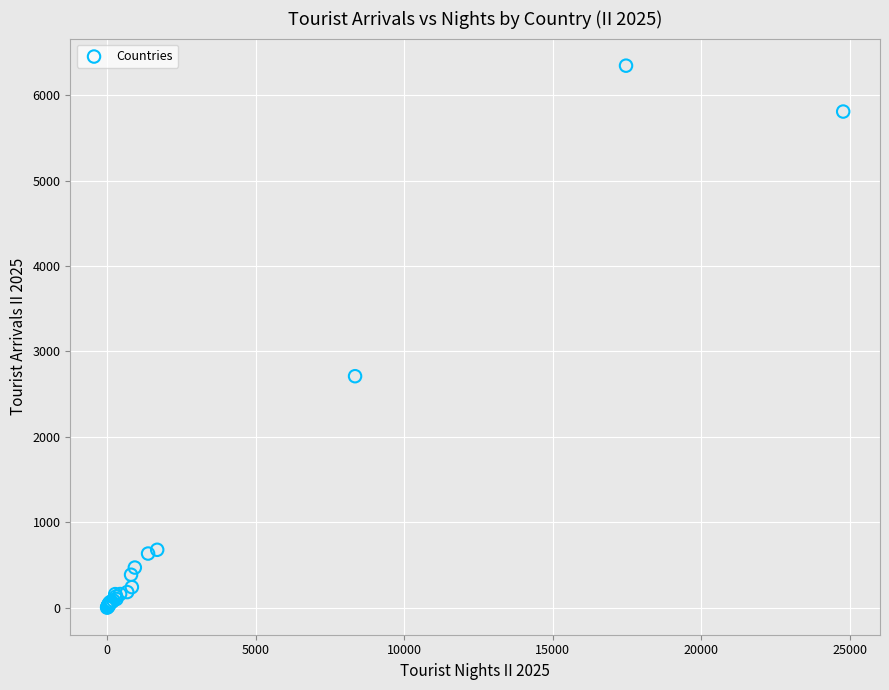

What Y value in the scatter plot is closest to 3173?

2710